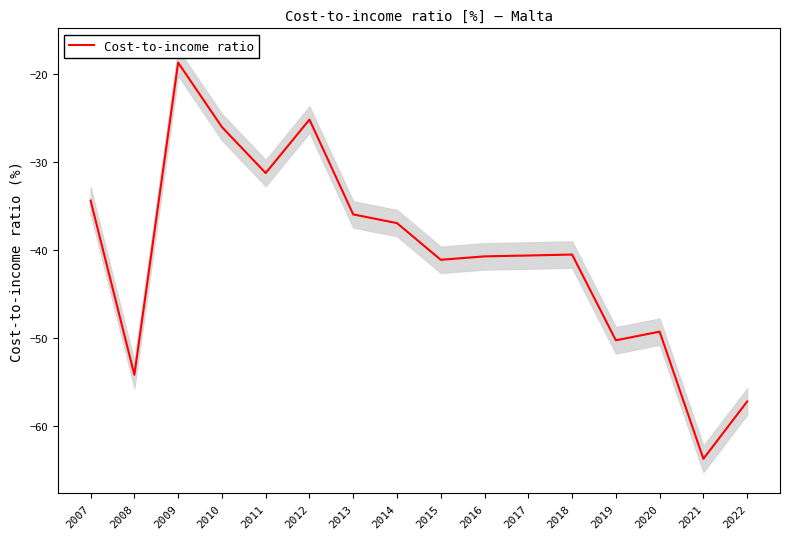

List the labels in order of value, smallest first.

2021, 2022, 2008, 2019, 2020, 2015, 2016, 2017, 2018, 2014, 2013, 2007, 2011, 2010, 2012, 2009